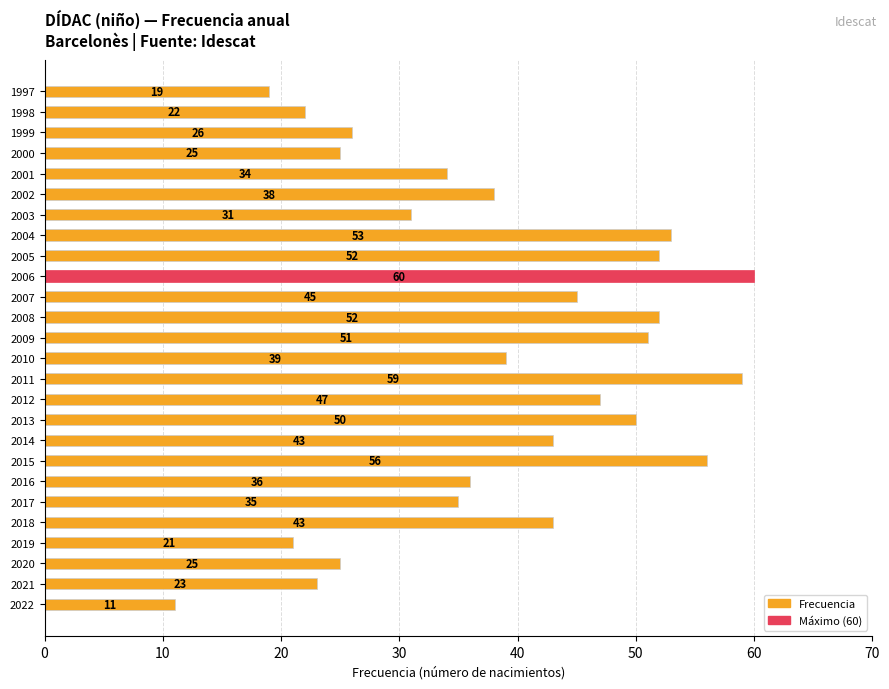

What is the change in value from 2018 to 2012?

+4